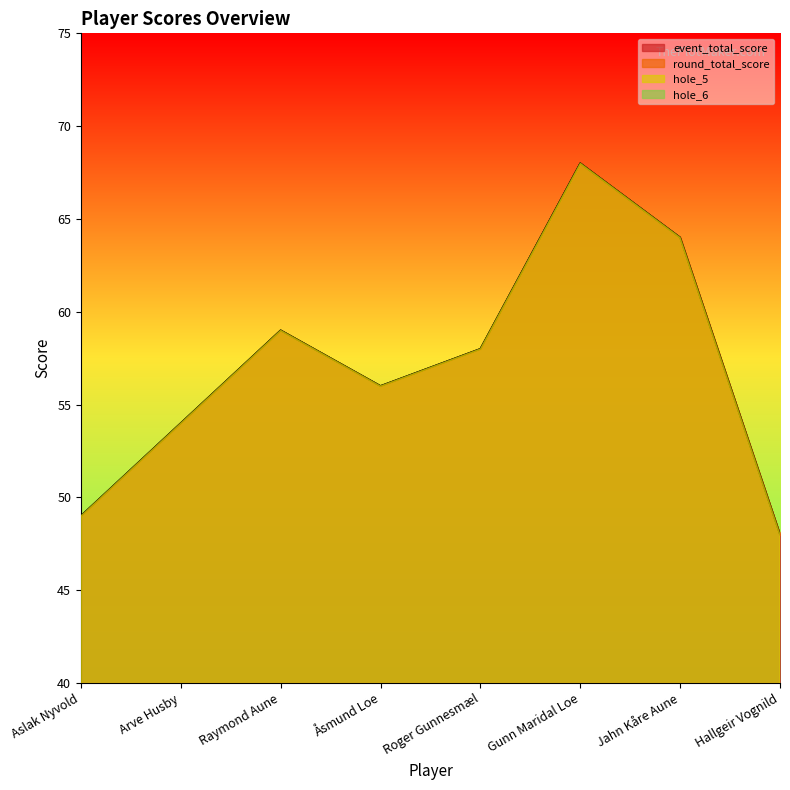

Between Gunn Maridal Loe and Hallgeir Vognild, which series saw the biggest shift?

event_total_score